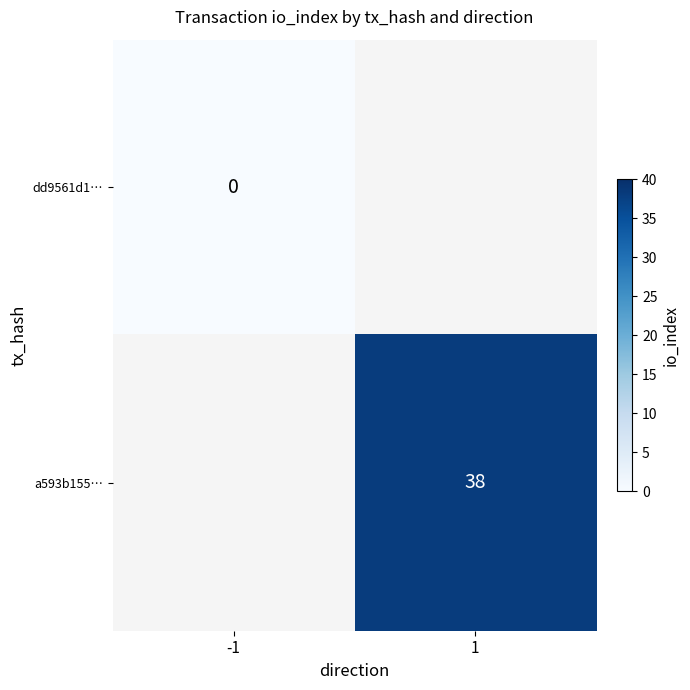

Is it true that a593b155… equals 54 at 1?

False